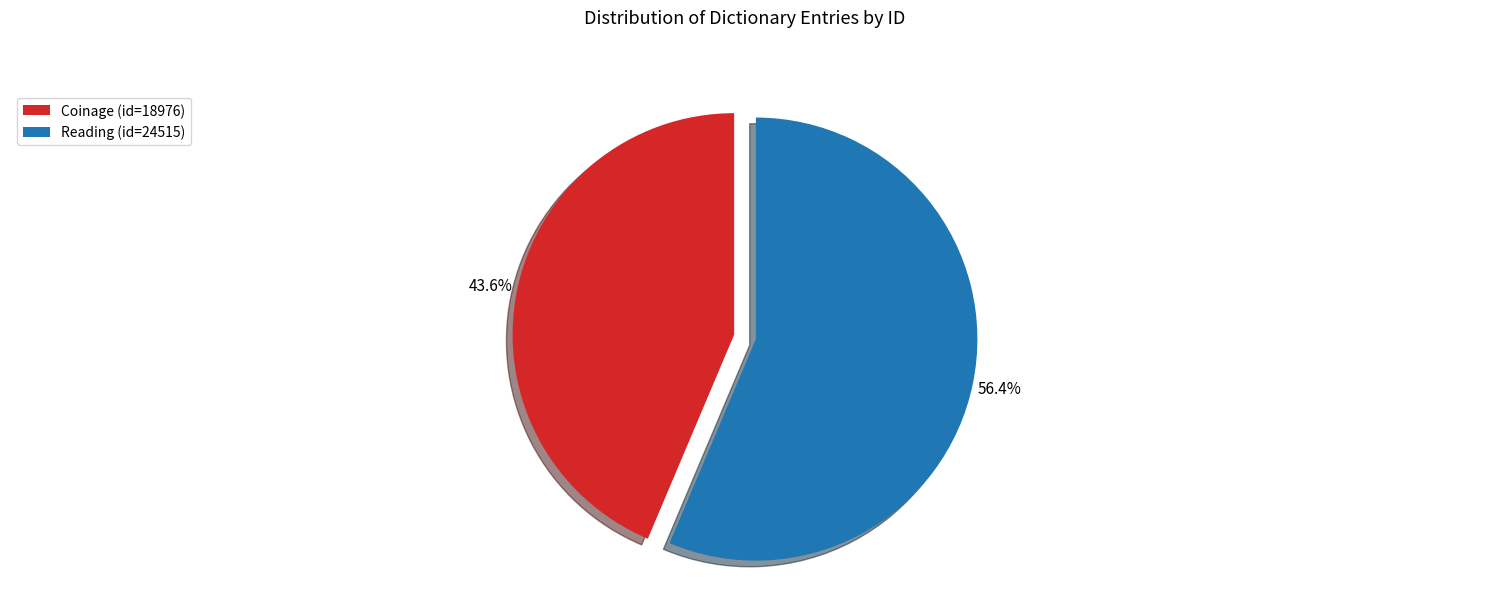

Rank the categories by value from highest to lowest.

Reading (id=24515), Coinage (id=18976)